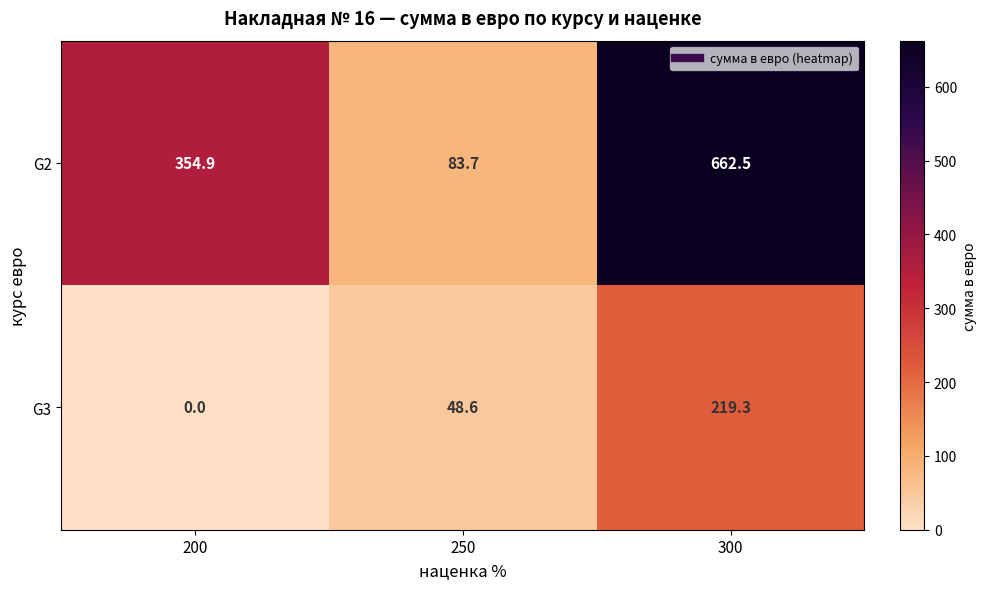

What is the sum of all G2 values?

1101.1